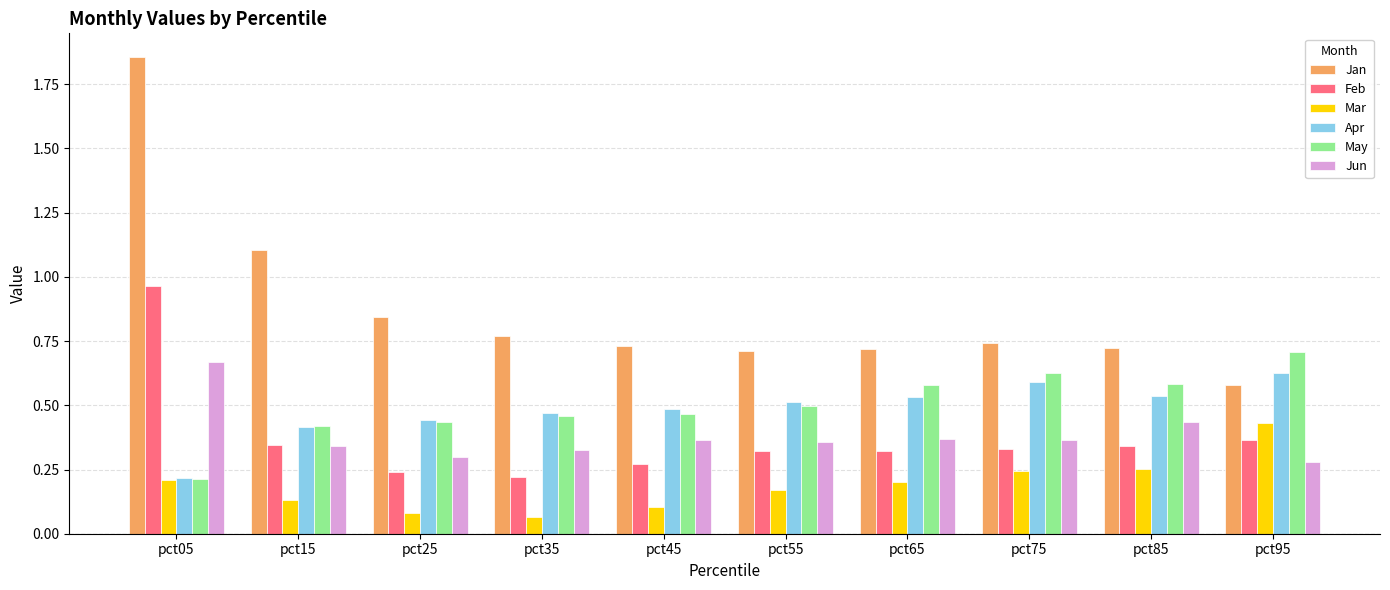

Which category has the lowest value across all series?

pct35